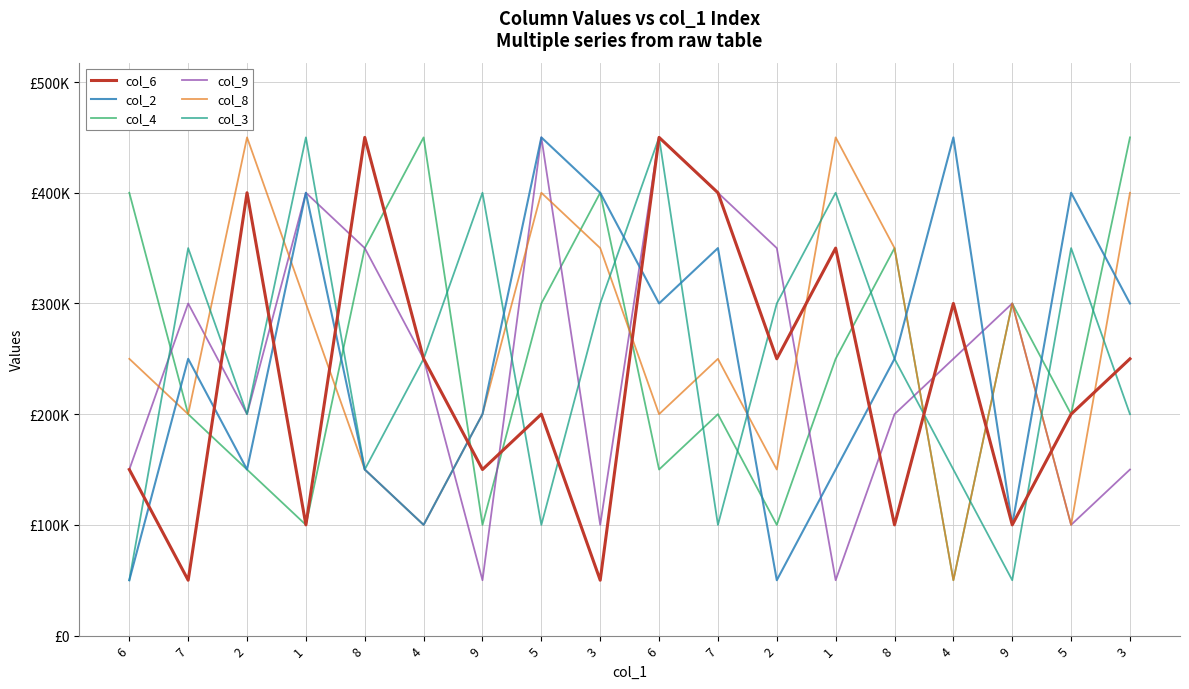

What is the greatest value displayed?

450000